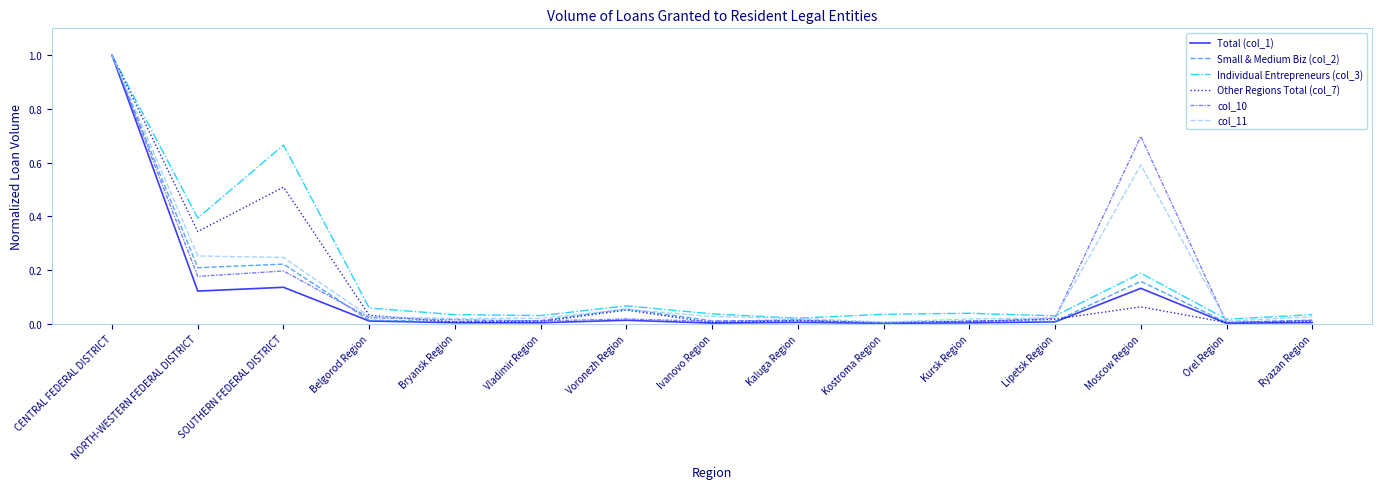

Which label corresponds to the largest value in the chart?

CENTRAL FEDERAL DISTRICT